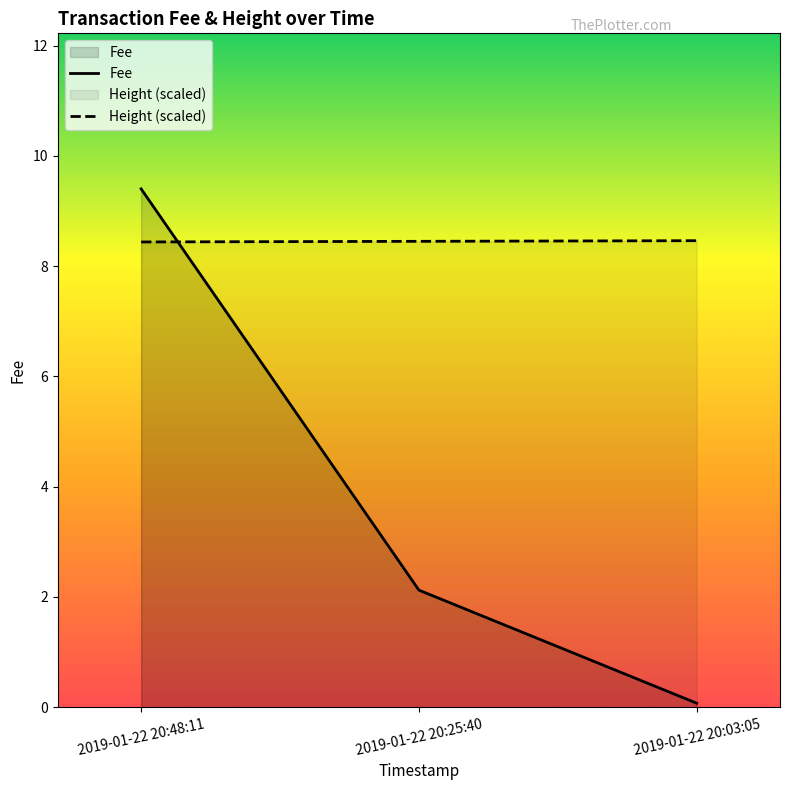

What is the label of the 3rd point from the right?

2019-01-22 20:48:11